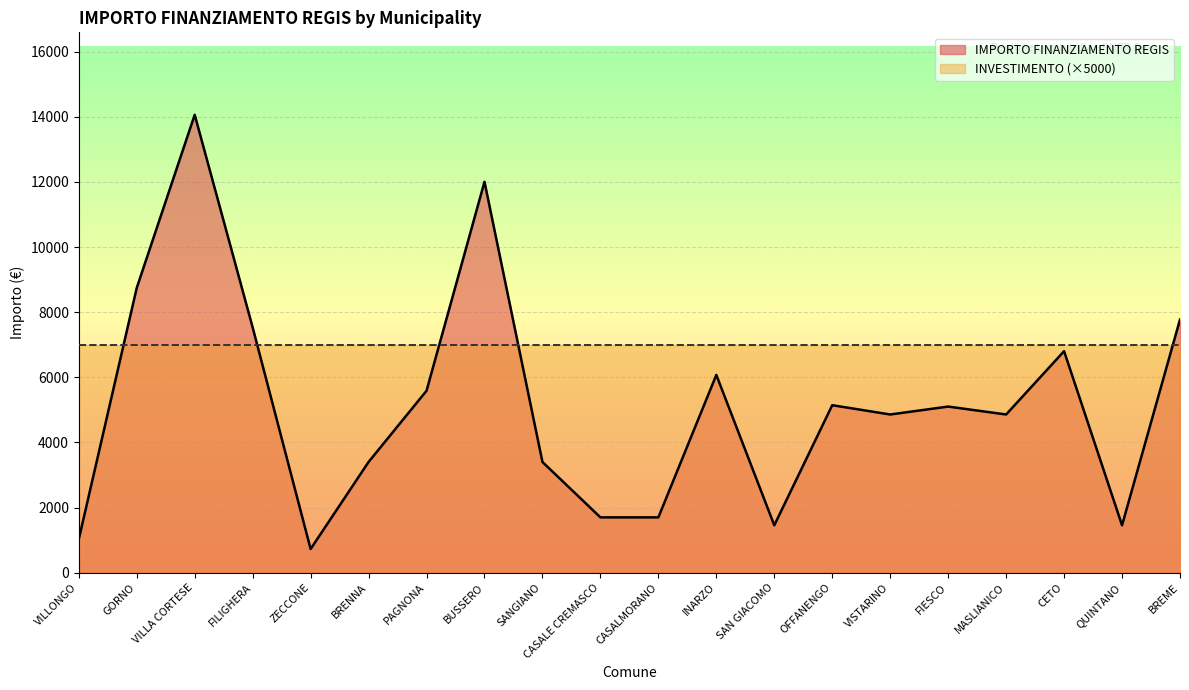

How many lines are shown in the chart?

2